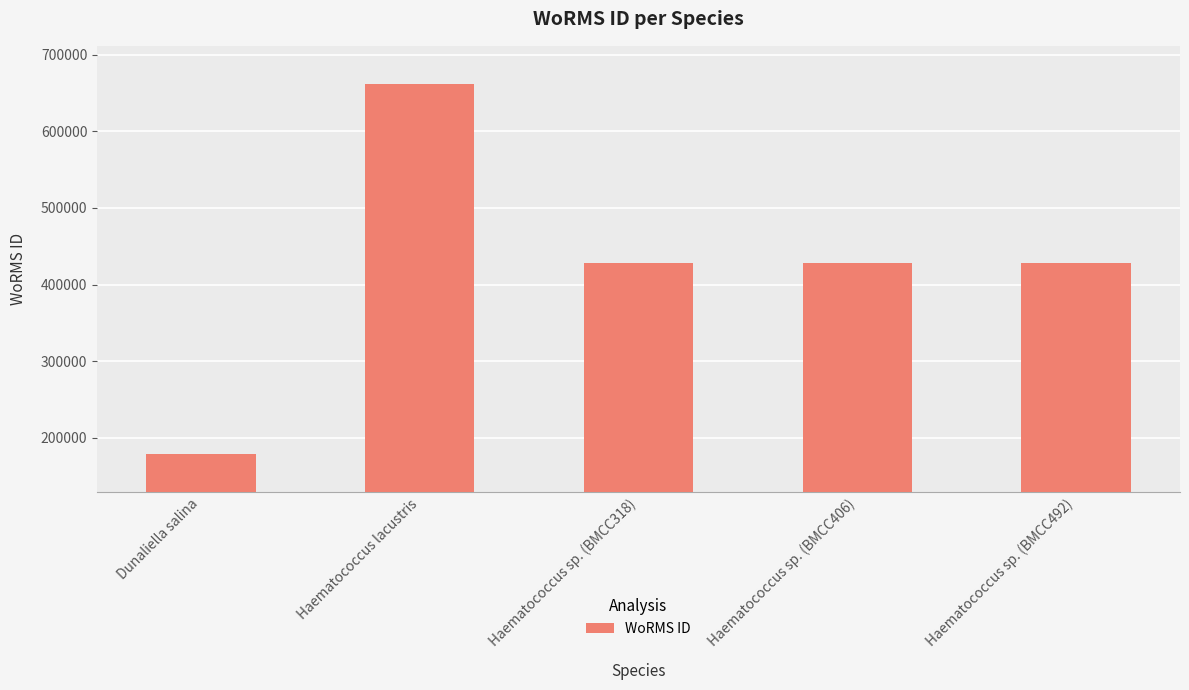

What is the value of the 2nd bar from the left?

661559